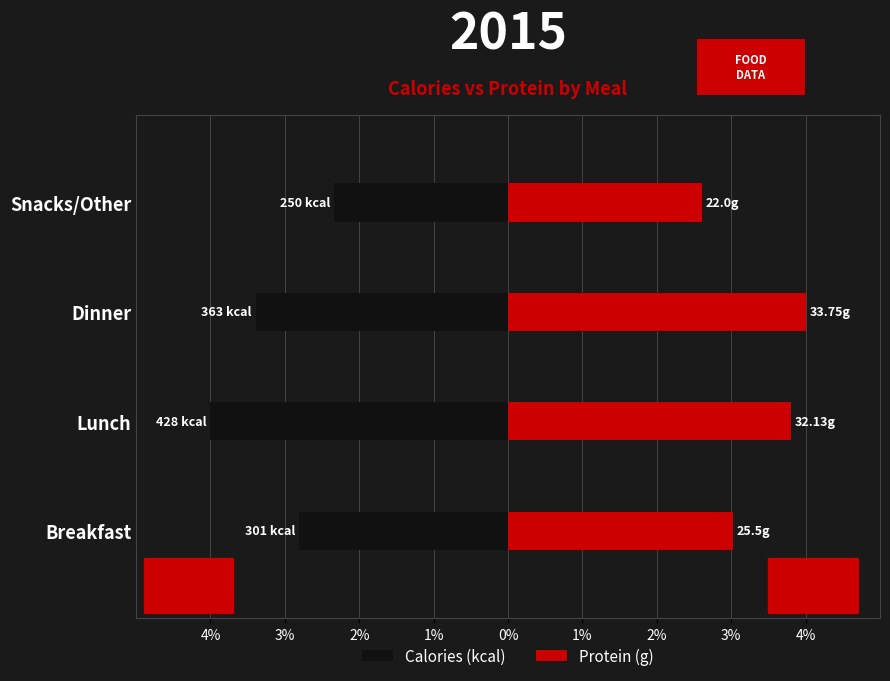

At Snacks/Other, list the series in order from smallest to largest.

Calories (kcal), Protein (g)